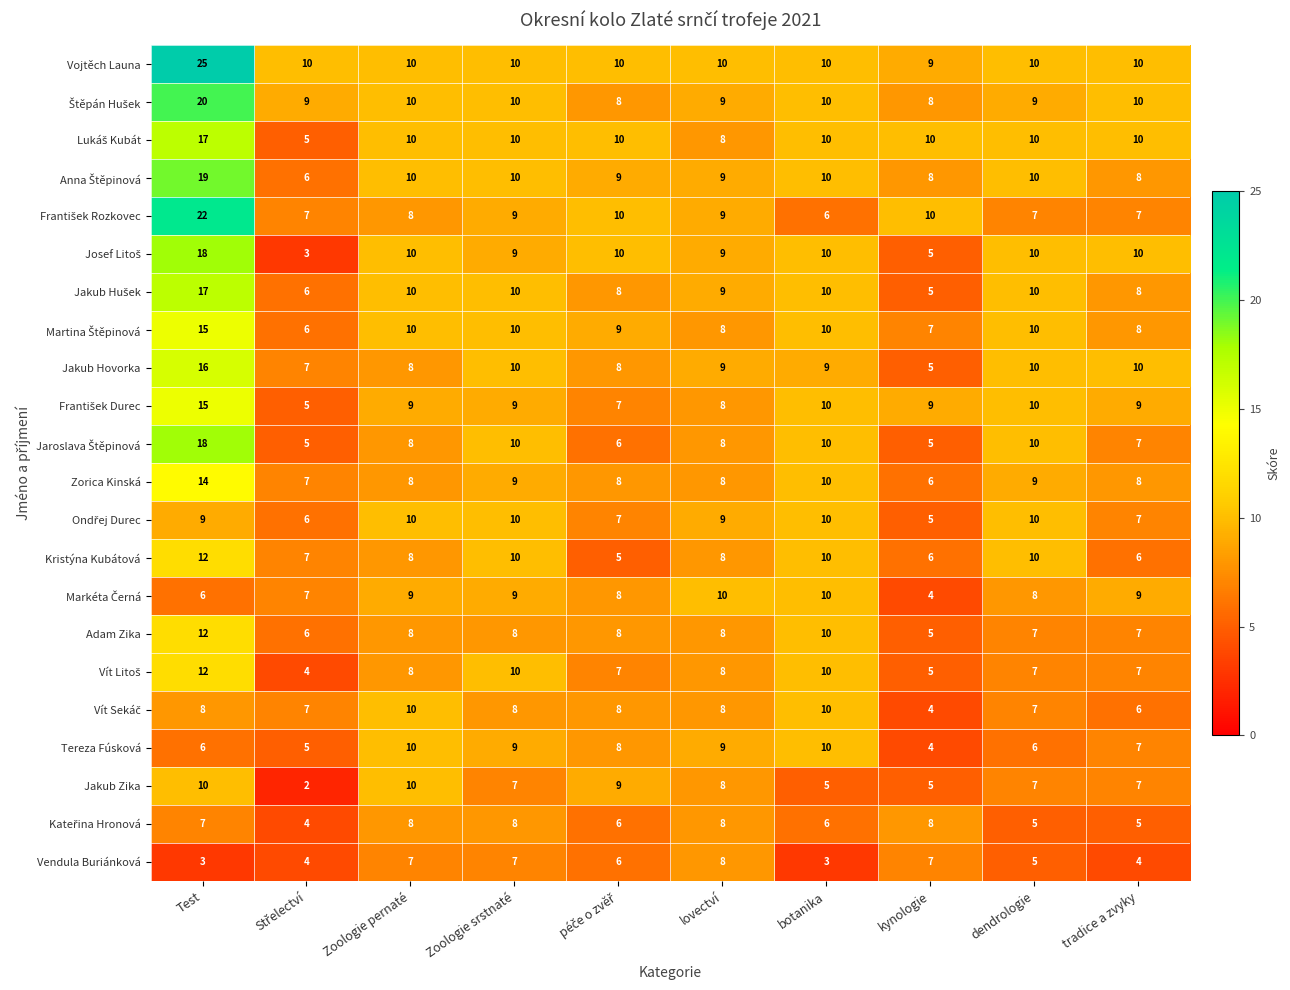

True or false: Kristýna Kubátová has a value of 8 at lovectví.

True